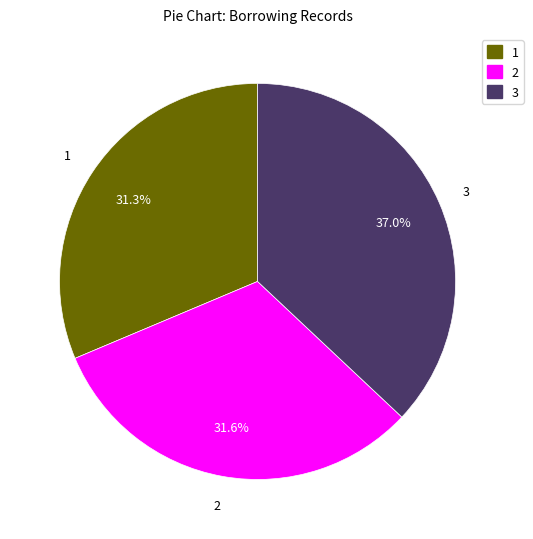

Count the number of slices in the pie.

3